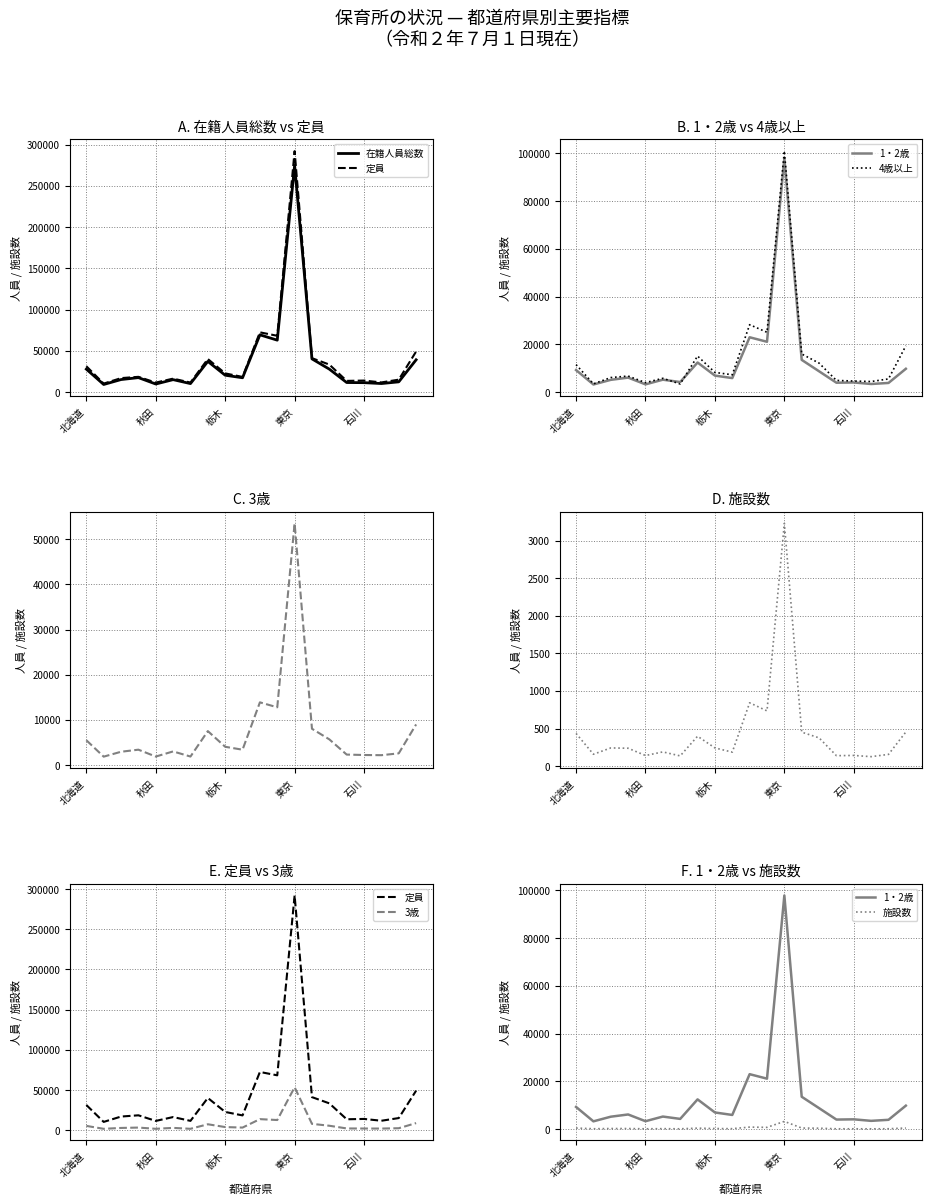

Which series has the widest spread of values?

定員